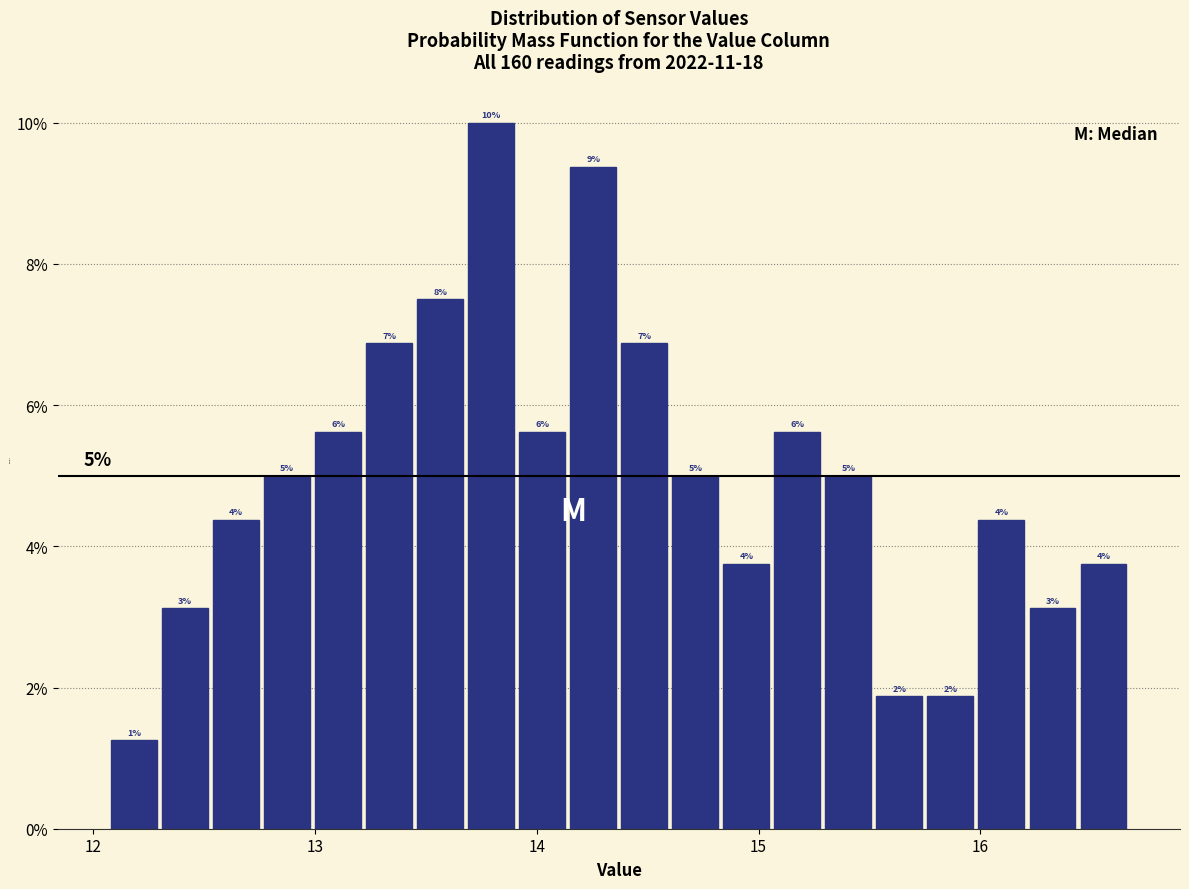

Around what value on the x-axis is the tallest bar? Give the approximate position of its centre, as read against the axis.

13.8